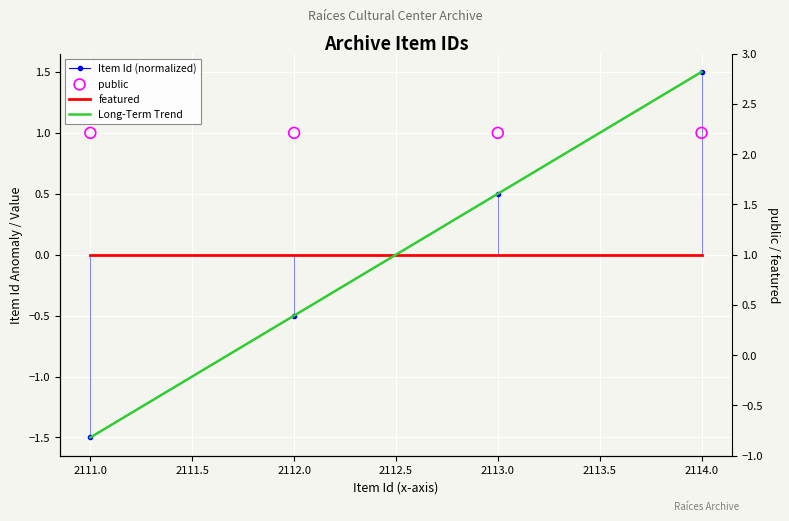

At how many categories does at least one series exceed 0?

4